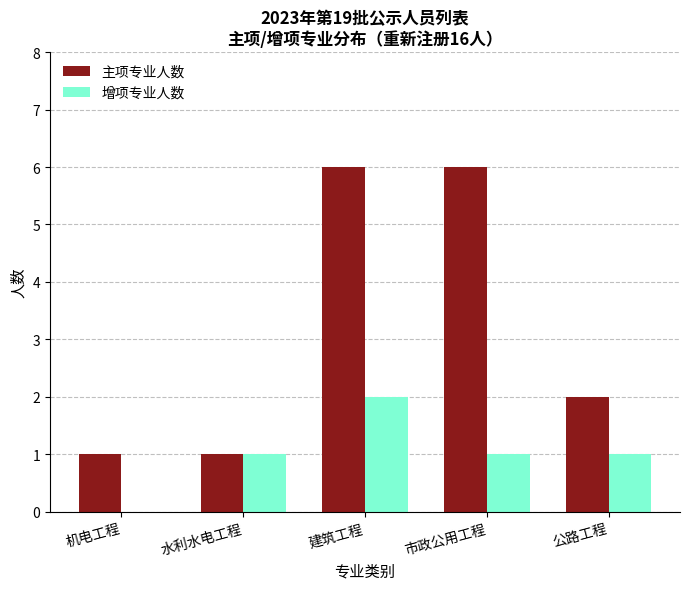

Between 机电工程 and 市政公用工程, which series saw the biggest shift?

主项专业人数